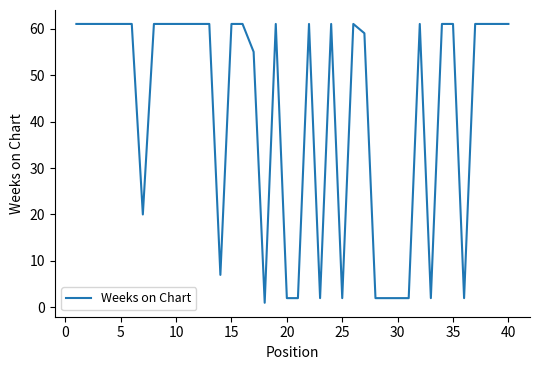

What is the difference between the maximum and second lowest values?

59